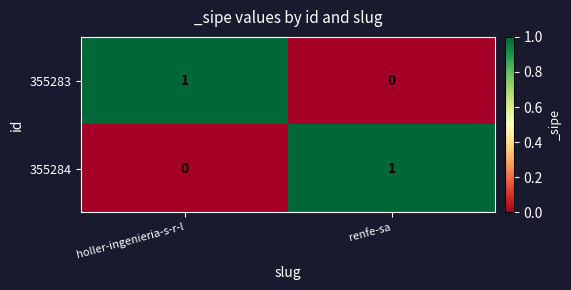

At renfe-sa, list the series in order from smallest to largest.

355283, 355284